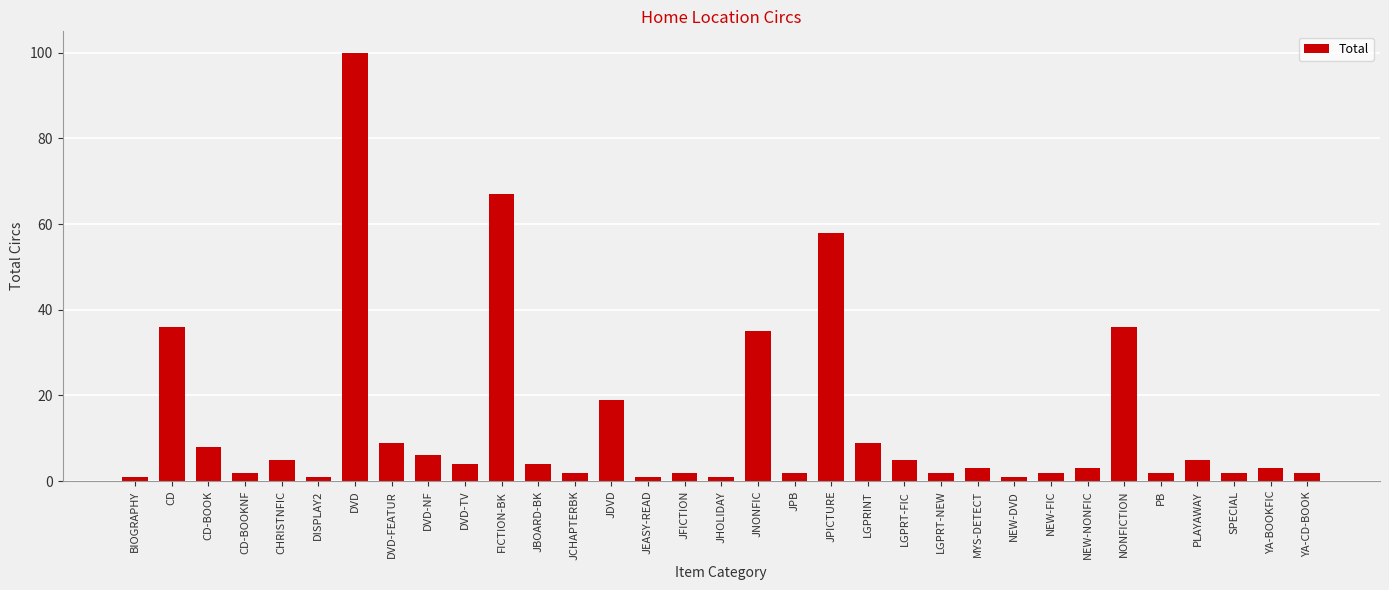

At which category does the chart reach its peak across all series?

DVD